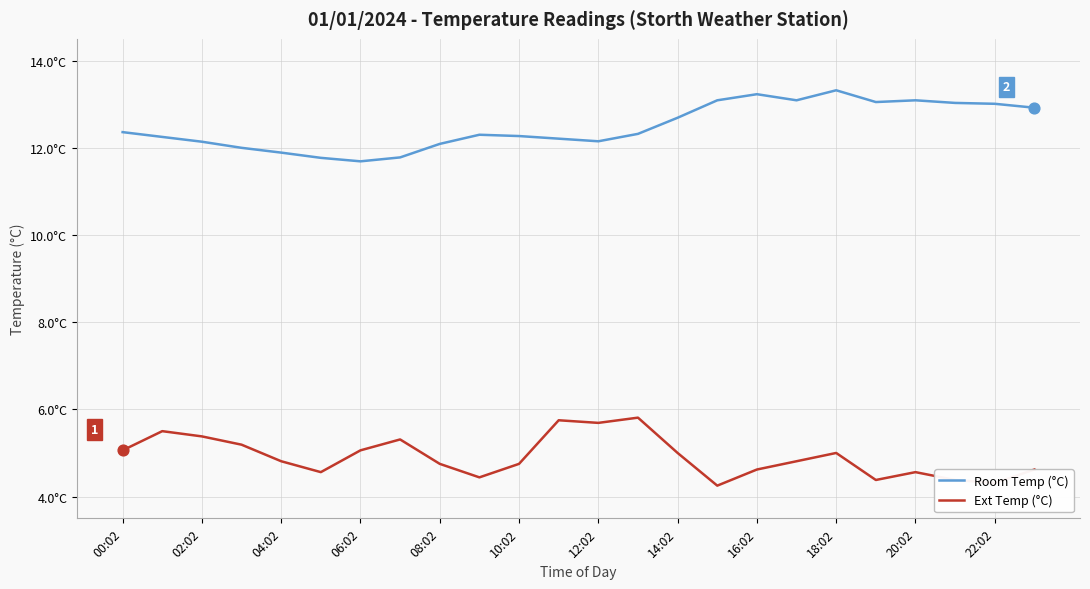

Is this an area chart (filled region under the line)?

No